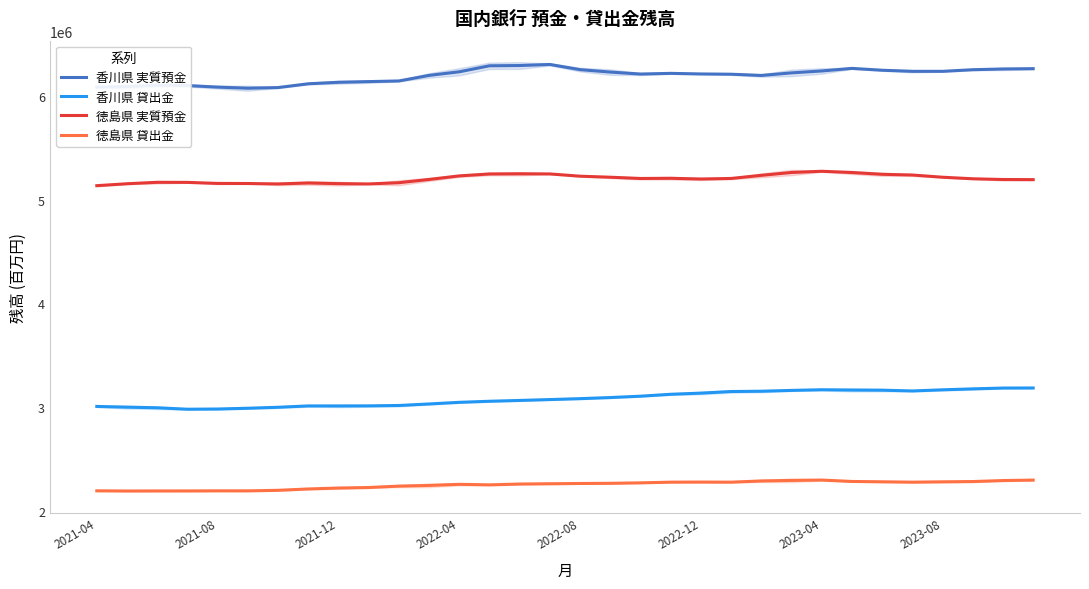

In 香川県 実質預金, how many points are lower than both neighbors (excluding endpoints)?

4